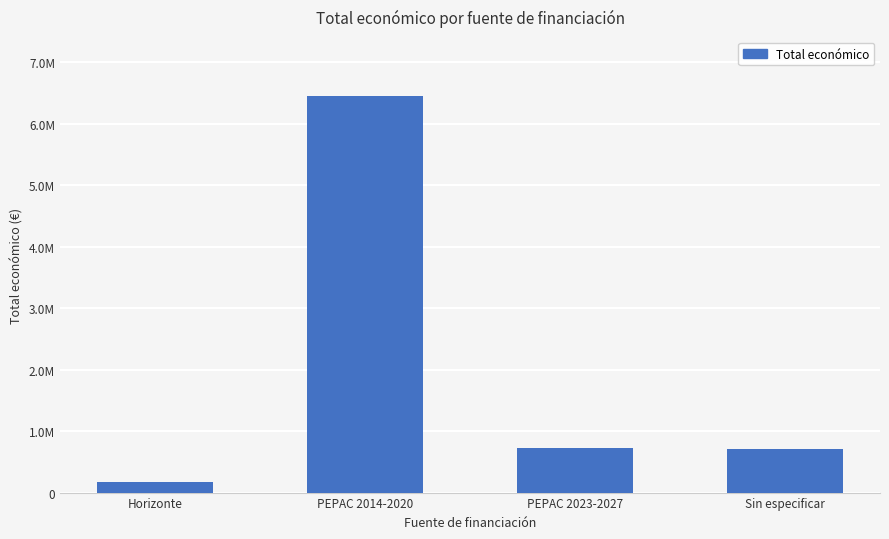

Reading left to right, what are all the values shown in this chart?

165313.0	6440640.5	723495.0	700396.1